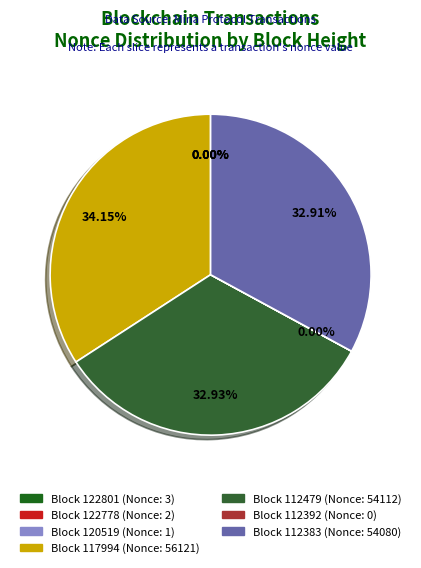

Is there a majority slice in this chart?

No